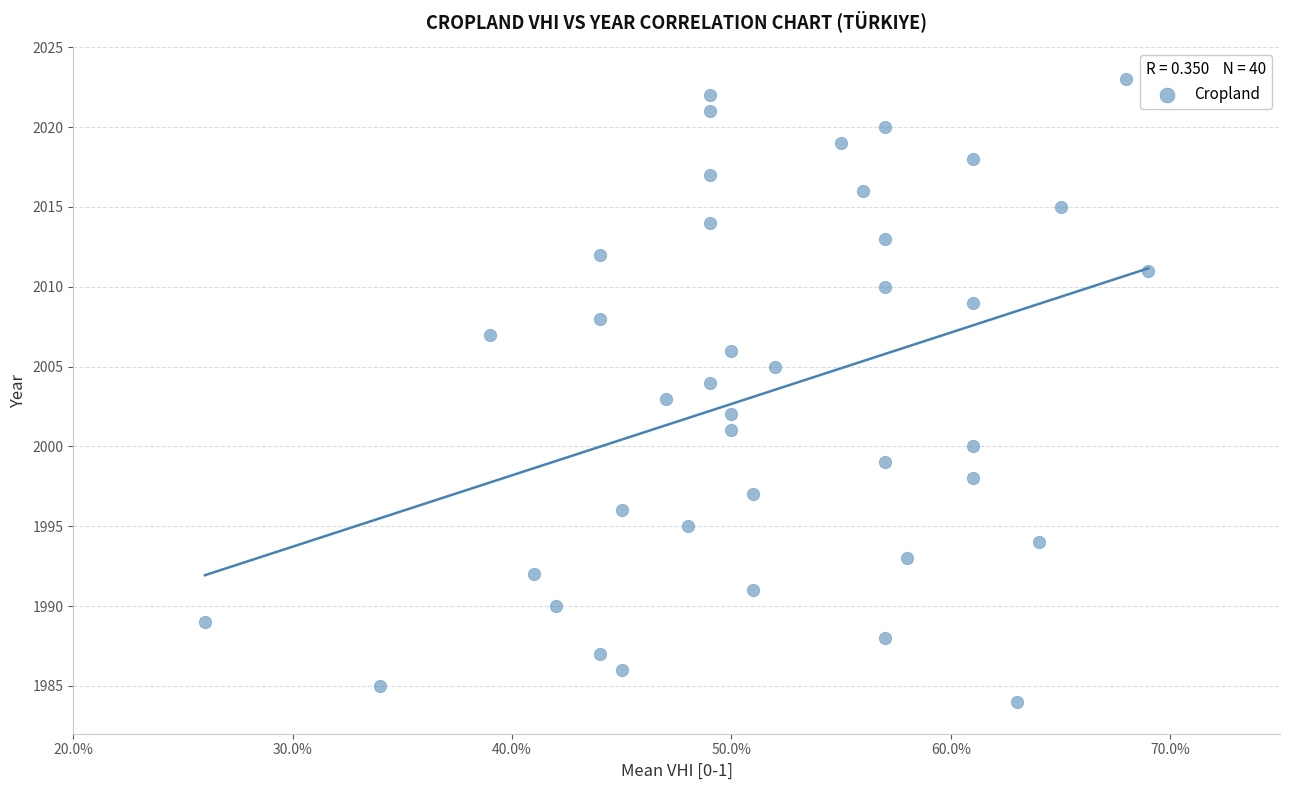

What is the range of Y values (max minus min)?

39